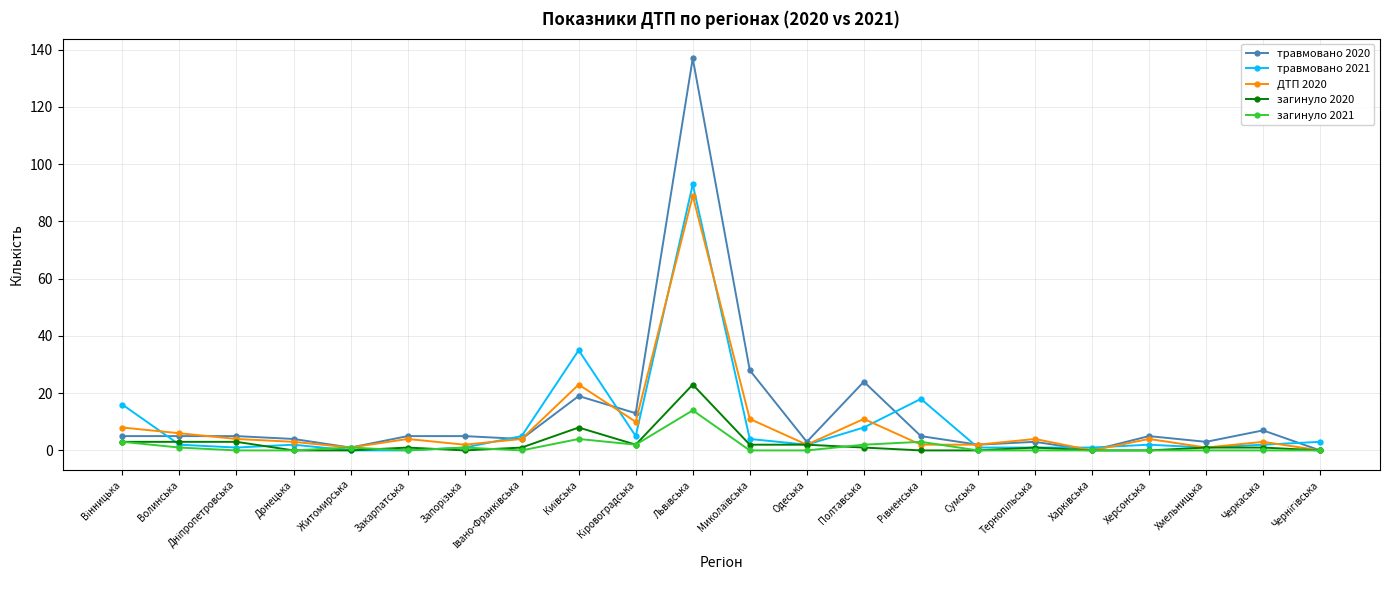

How many lines are shown in the chart?

5